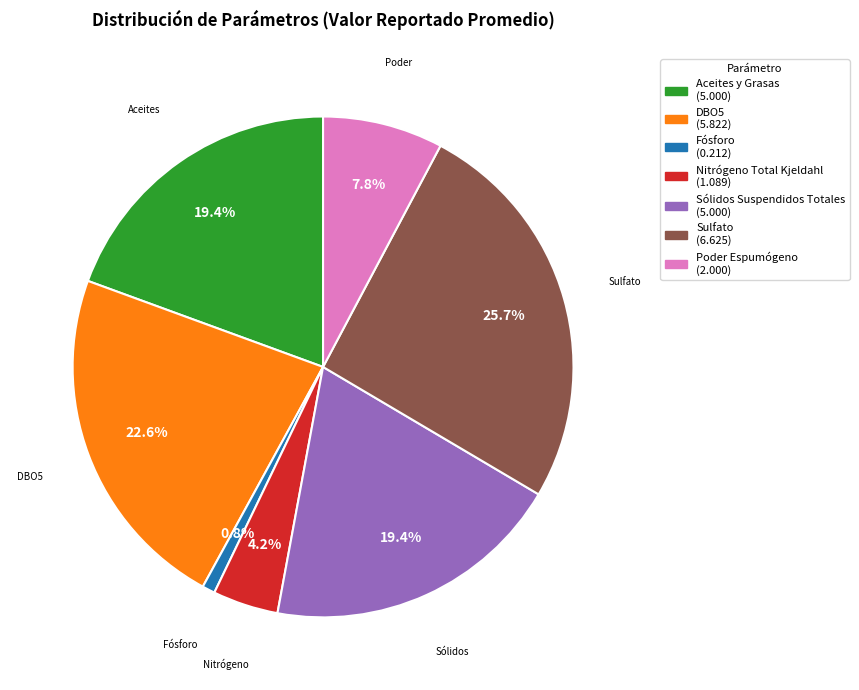

Does any single category account for the majority?

No